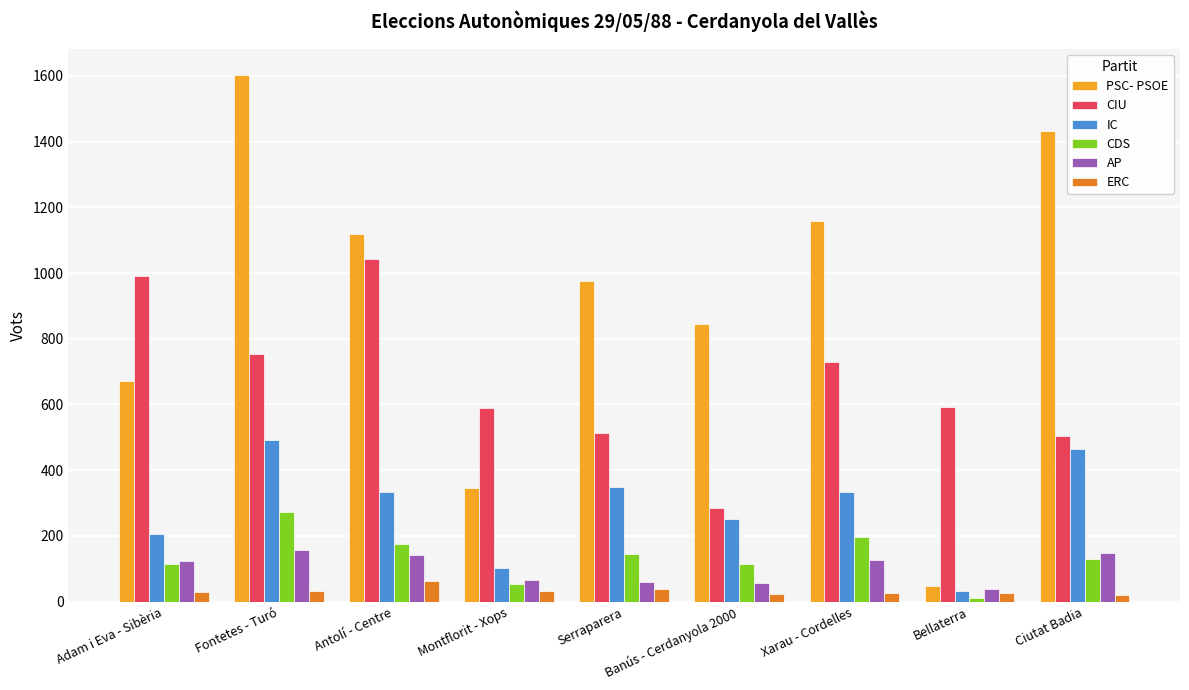

Is the value of PSC- PSOE at Fontetes - Turó greater than the value of CDS at Serraparera?

Yes